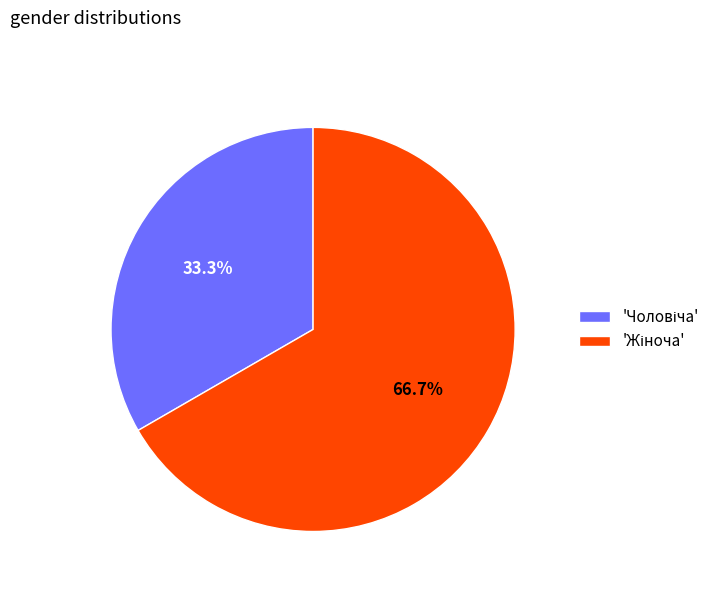

Is there a majority slice in this chart?

Yes